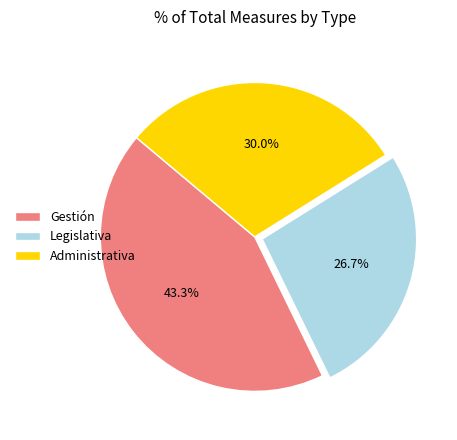

How many segments does this pie chart have?

3